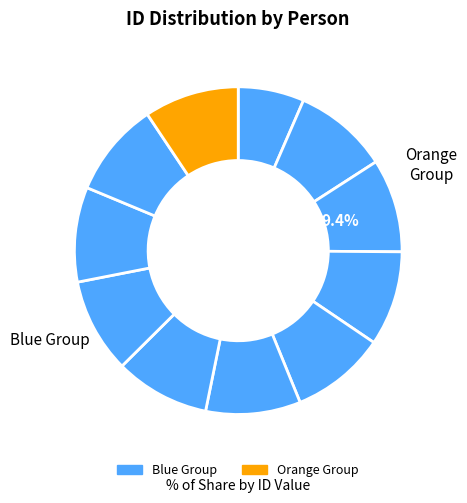

True or false: აგრაფინა რუხაძე accounts for 9% of the total.

True